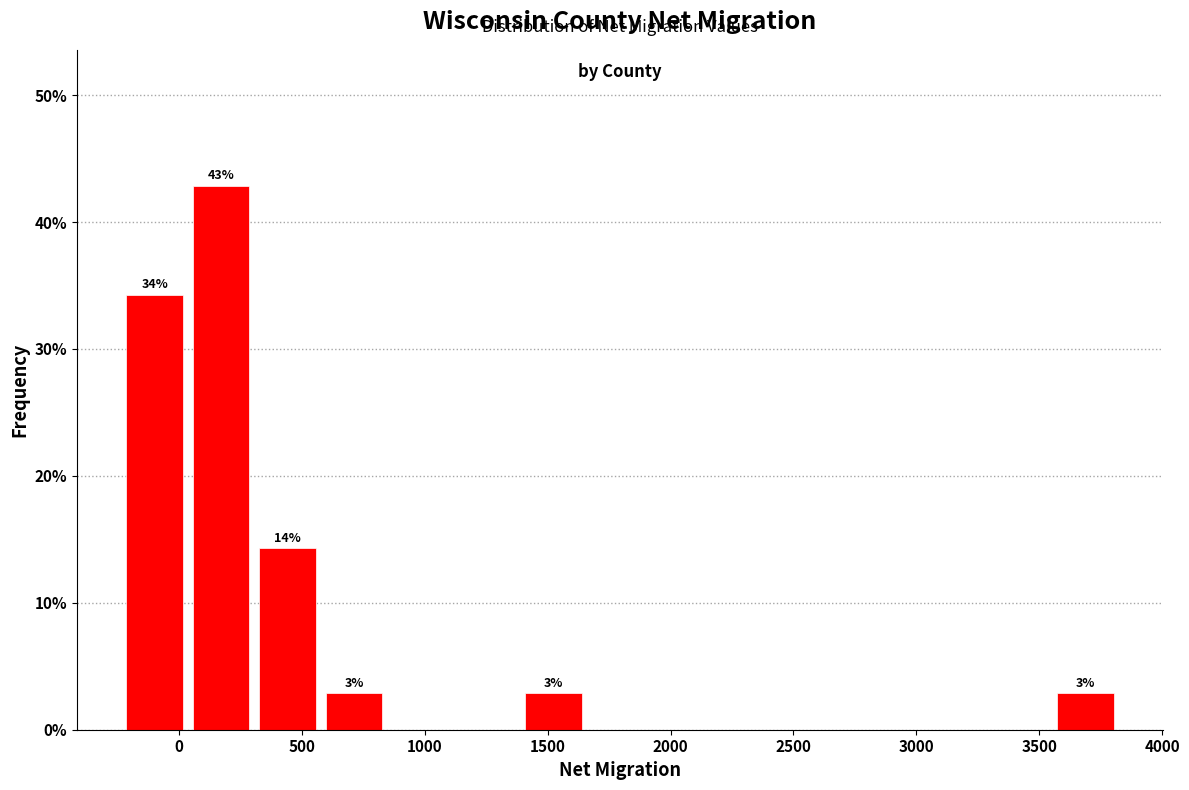

Over which range of the x-axis is the bar tallest?

50 to 300